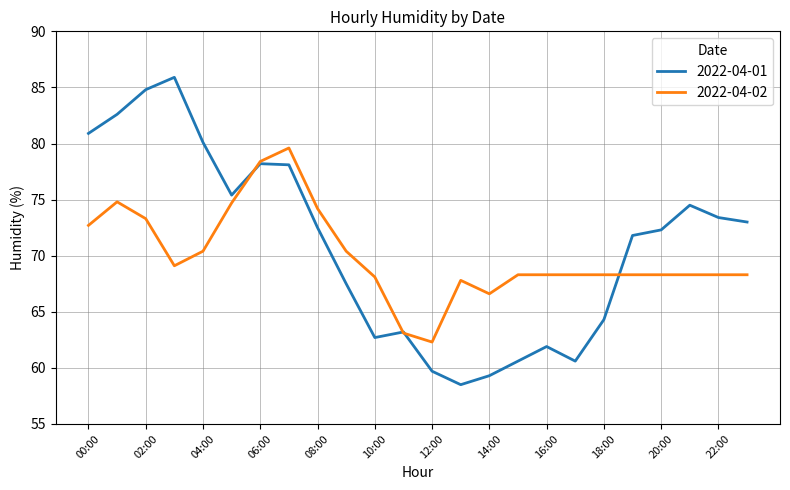

Rank the series by their maximum value, from lowest to highest.

2022-04-02, 2022-04-01